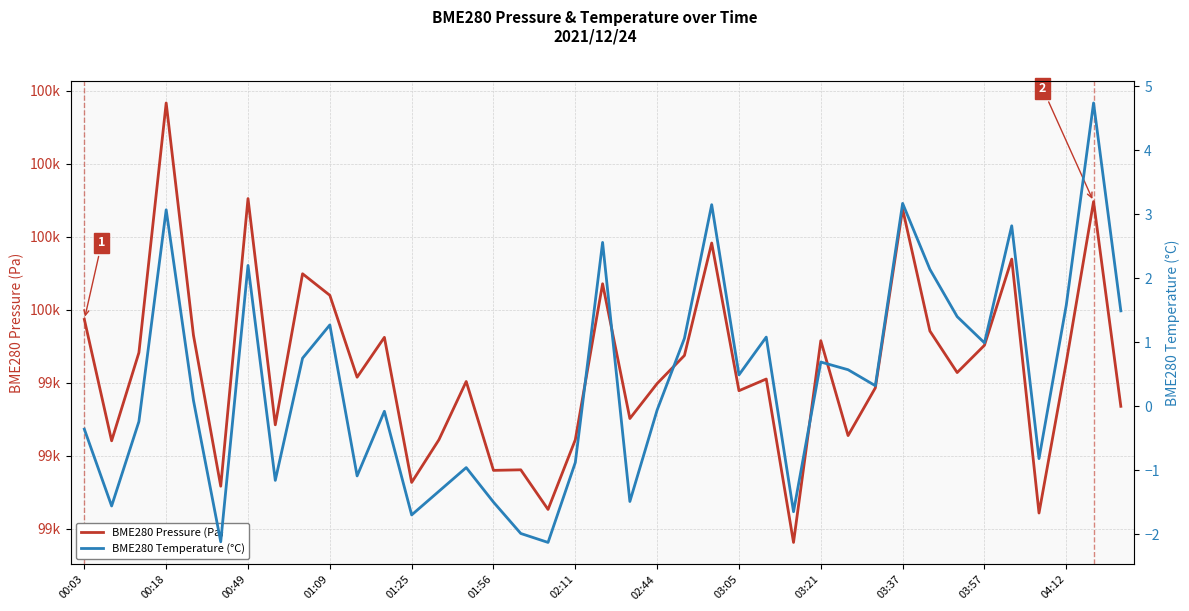

True or false: BME280 Temperature (°C) and BME280 Pressure (Pa) intersect in this chart.

False